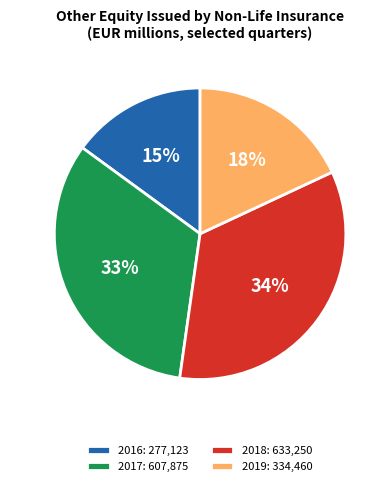

Is there any slice that represents more than half of the pie?

No